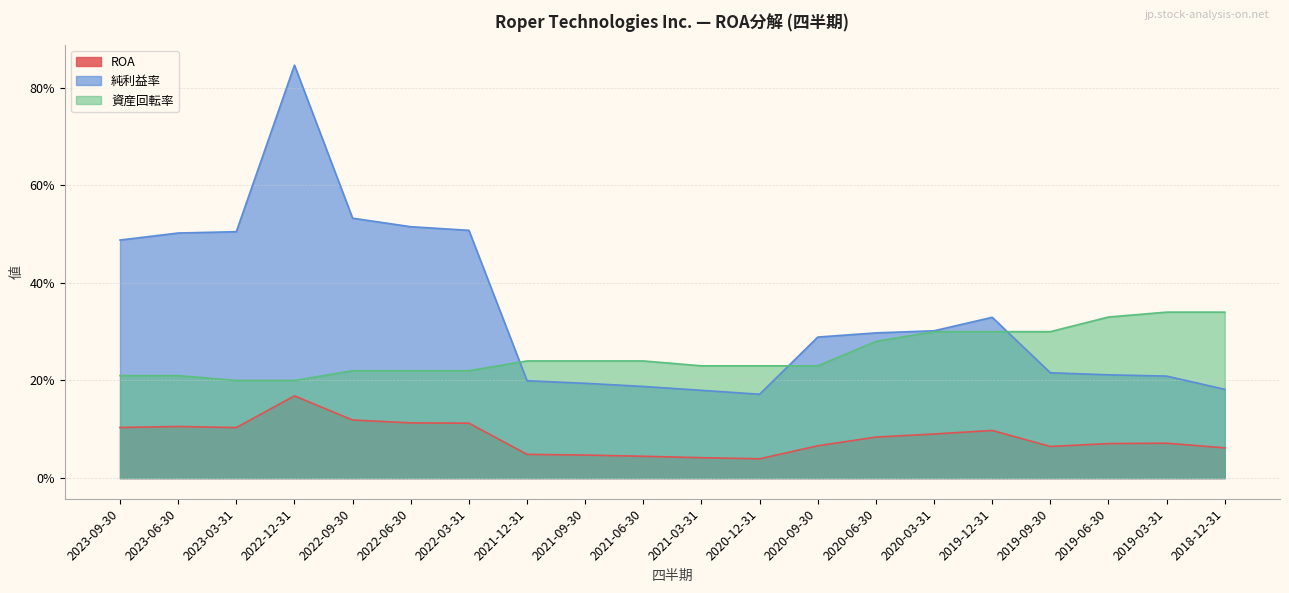

Rank the categories by 純利益率 value from highest to lowest.

2022-12-31, 2022-09-30, 2022-06-30, 2022-03-31, 2023-03-31, 2023-06-30, 2023-09-30, 2019-12-31, 2020-03-31, 2020-06-30, 2020-09-30, 2019-09-30, 2019-06-30, 2019-03-31, 2021-12-31, 2021-09-30, 2021-06-30, 2018-12-31, 2021-03-31, 2020-12-31